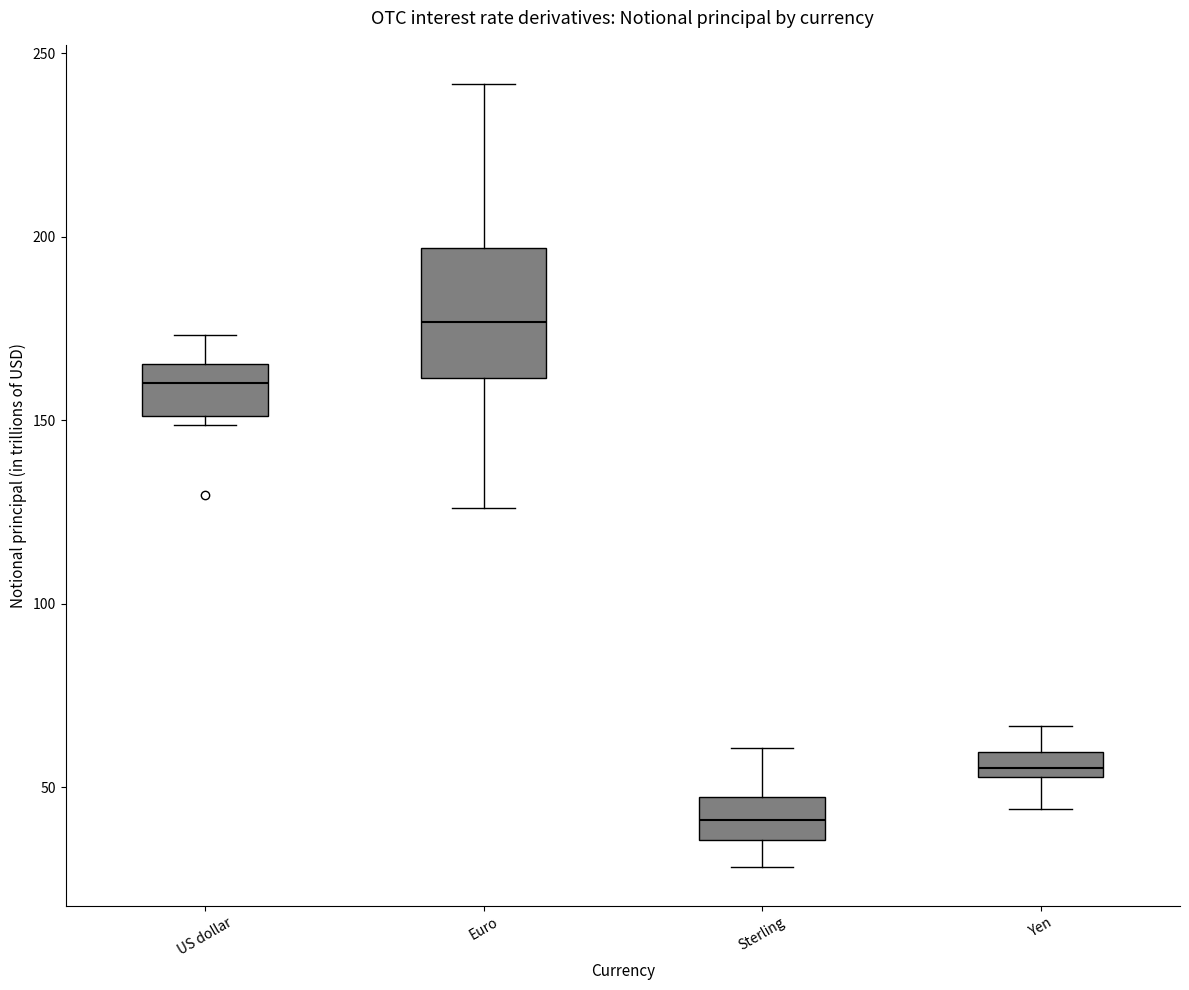

Which box has the highest median line?

Euro